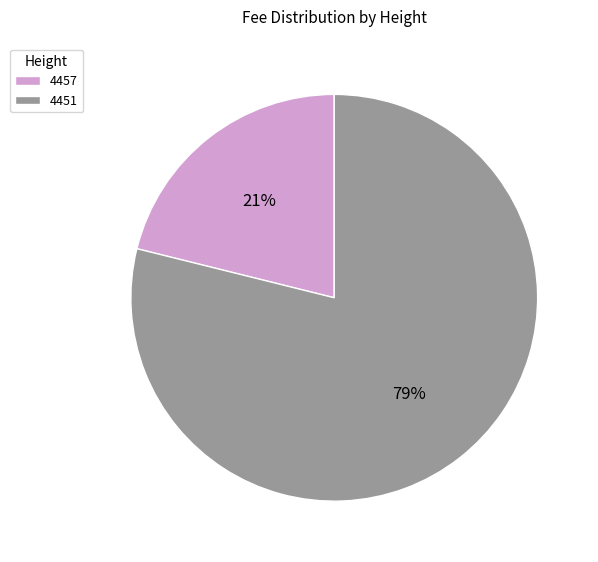

Which category accounts for the majority?

4451